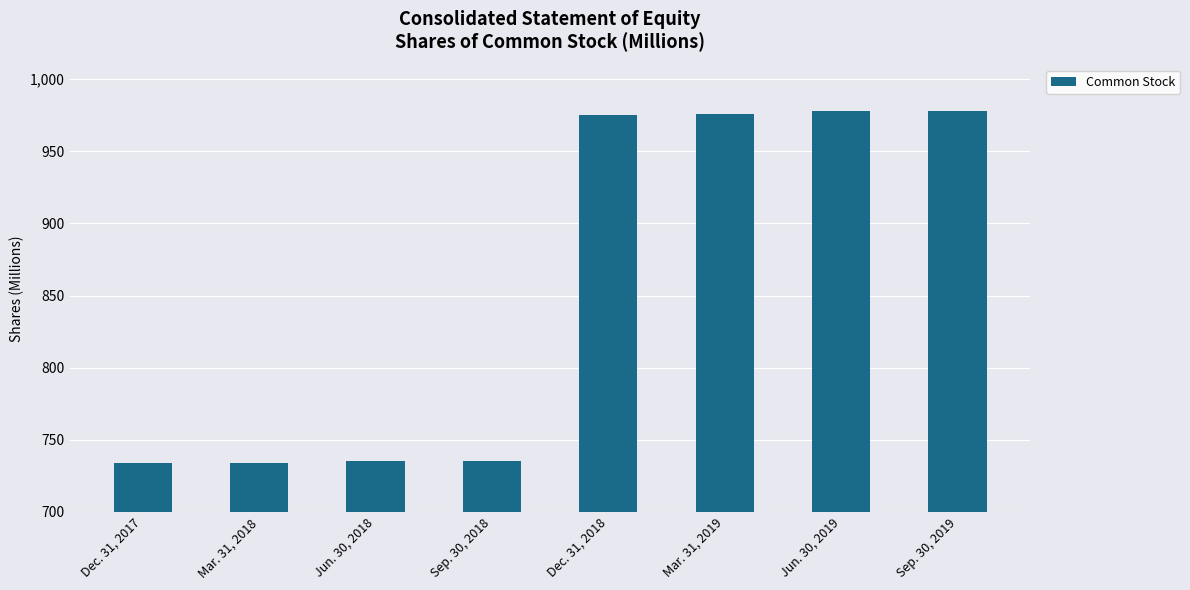

What is the change in value from Jun. 30, 2018 to Mar. 31, 2019?

+241